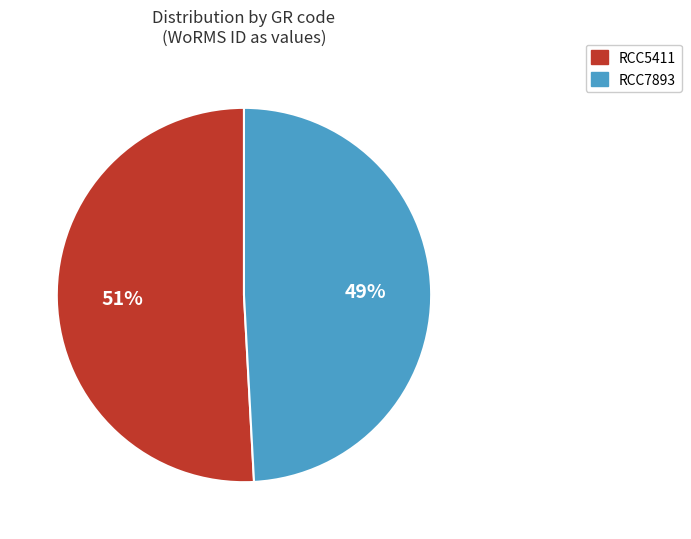

What is the smallest slice in the pie chart?

RCC7893